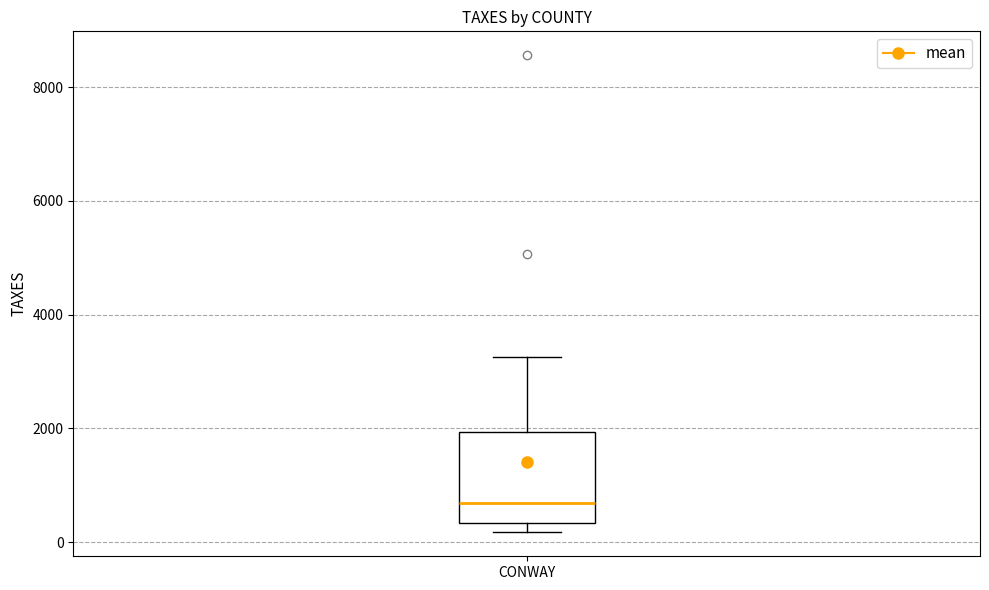

Read this box plot against the y-axis: the position of the median line, the range covered by the box, and the ends of both whiskers. The values are not printed on the chart, so give them approximately, as read against the axis.

median 600, box 400 to 2000, whiskers 200 to 3200